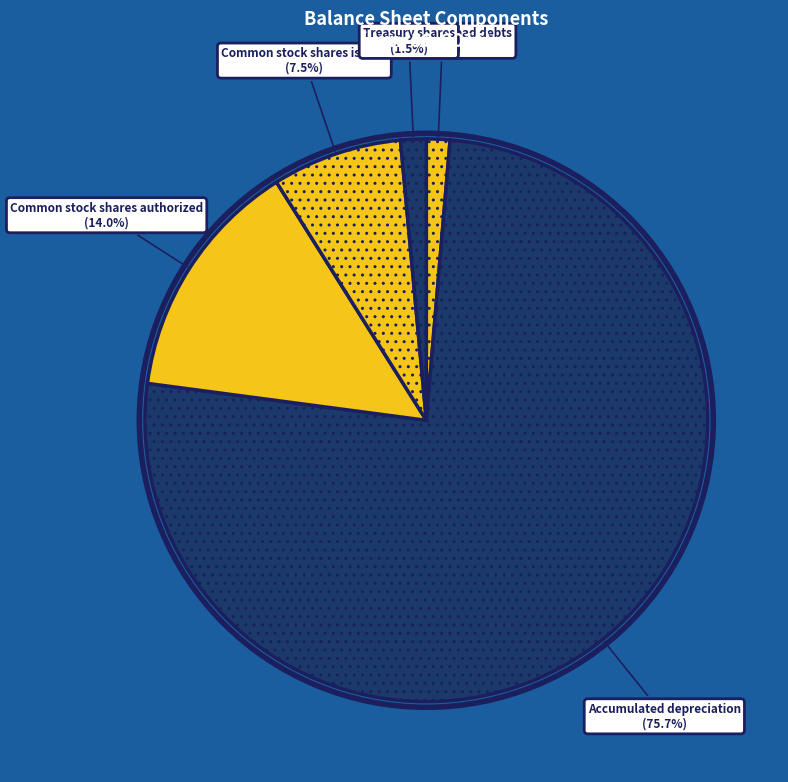

Between Treasury shares and Common stock shares issued, which is larger?

Common stock shares issued